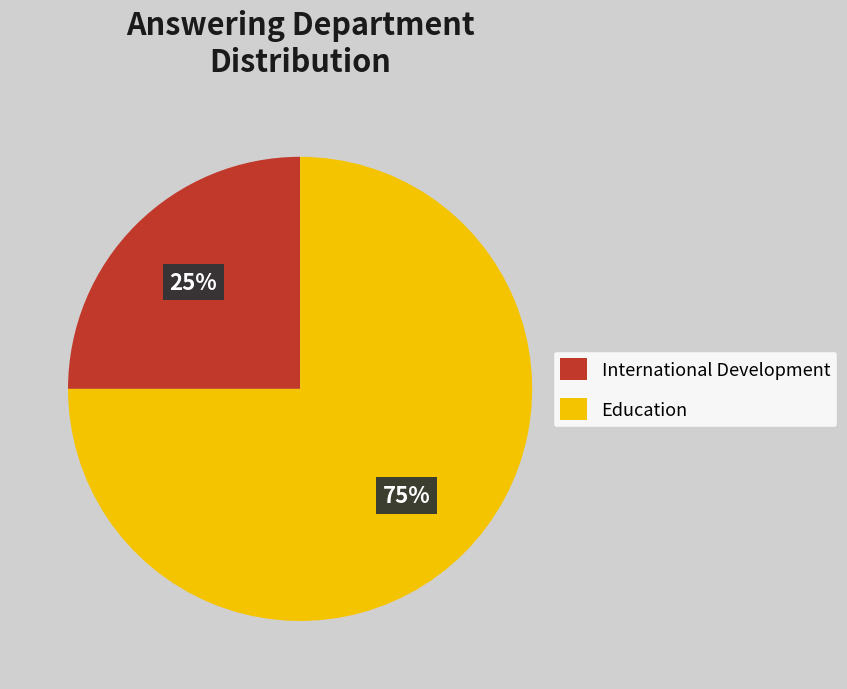

Which slice represents more than half of the pie?

Education